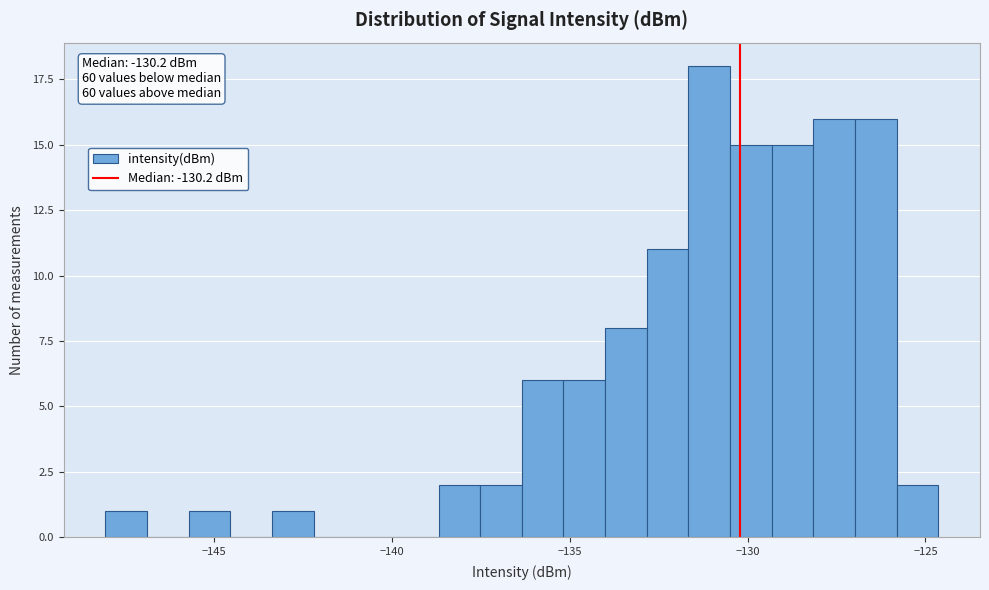

Around what value on the x-axis is the tallest bar? Give the approximate position of its centre, as read against the axis.

-131.0